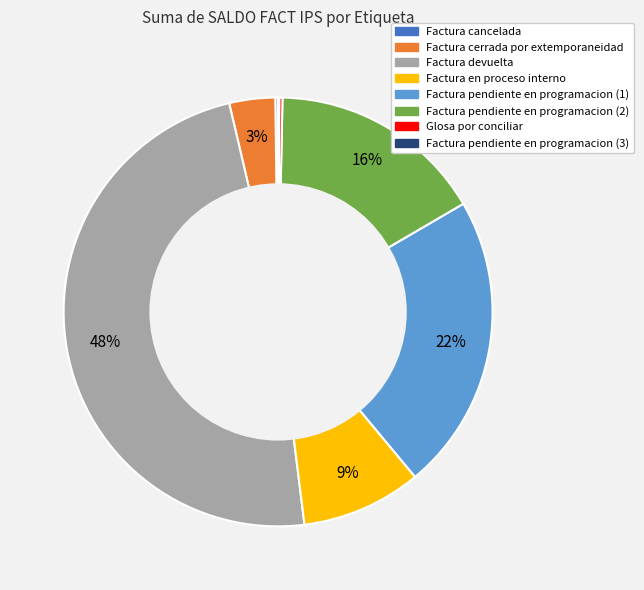

Is there any slice that represents more than half of the pie?

No